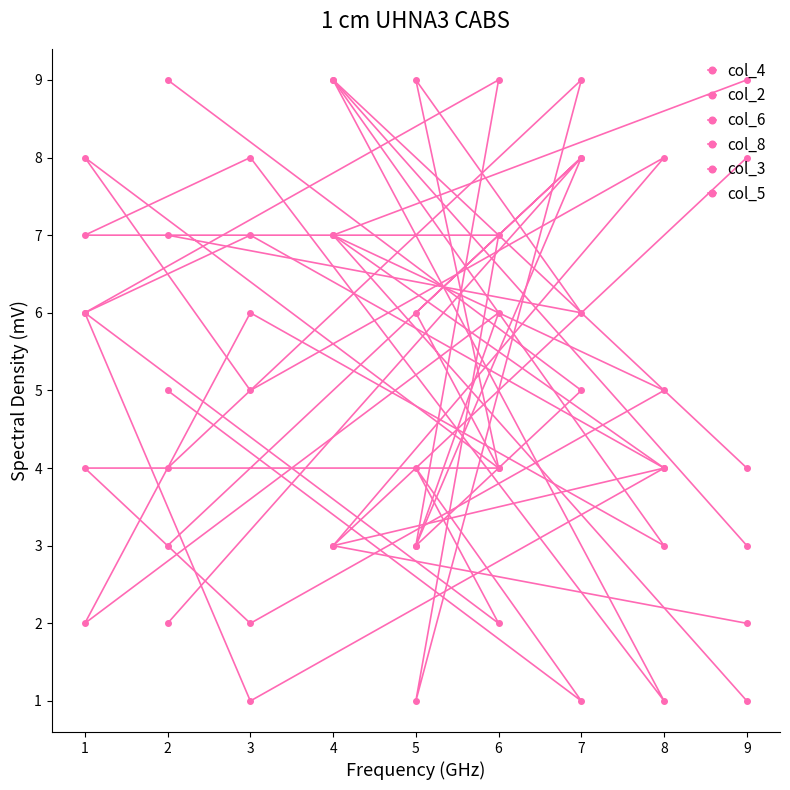

At which category is the sum across all series the highest?

4